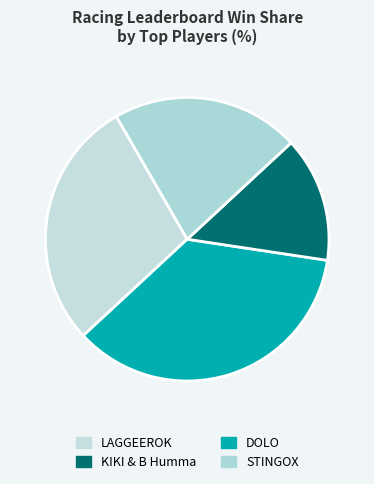

How many segments does this pie chart have?

4